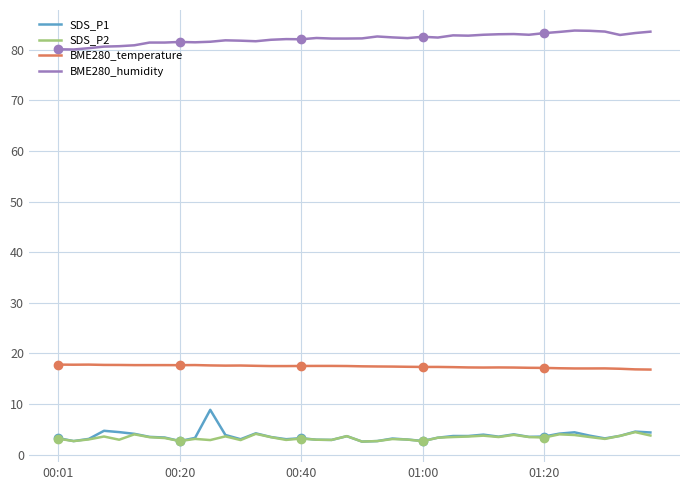

What is the minimum value shown in the chart?

2.6